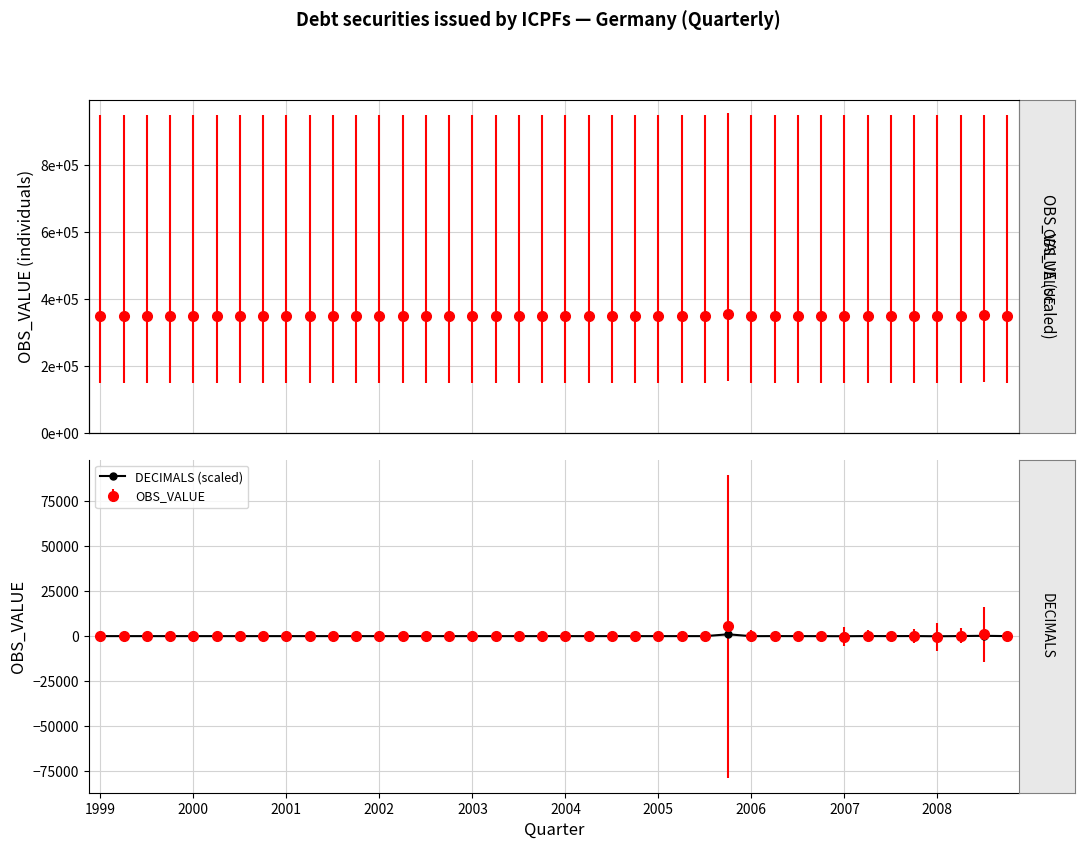

Is it true that the value at 28 is -16.3?

False